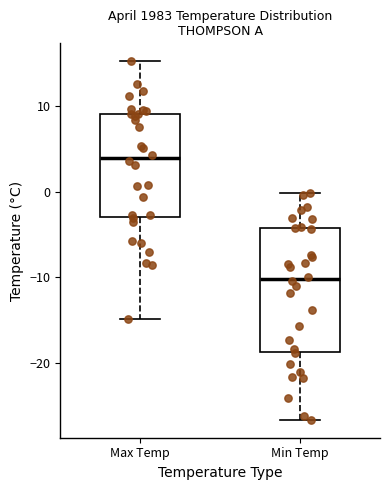

Where does the median line of the box for Max Temp sit on the y-axis? The values are not printed on the chart, so give them approximately, as read against the axis.

4